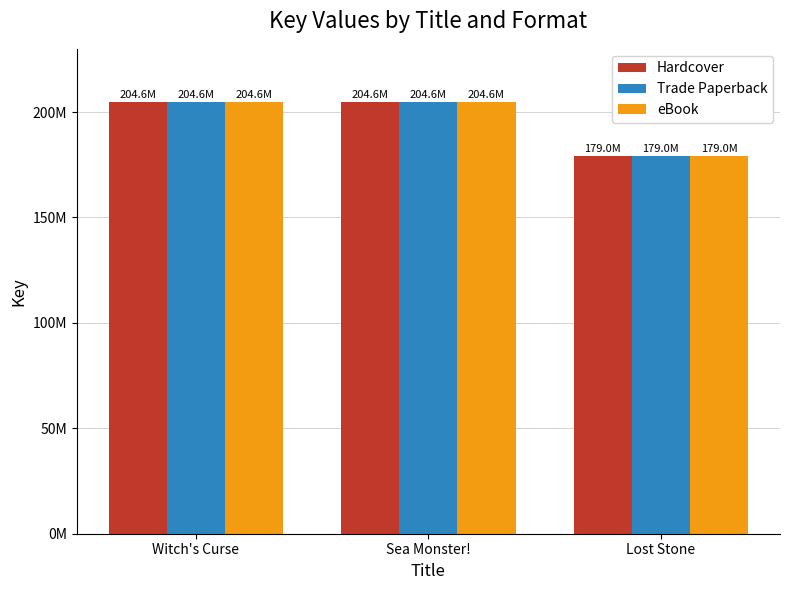

Are the bars horizontal?

No